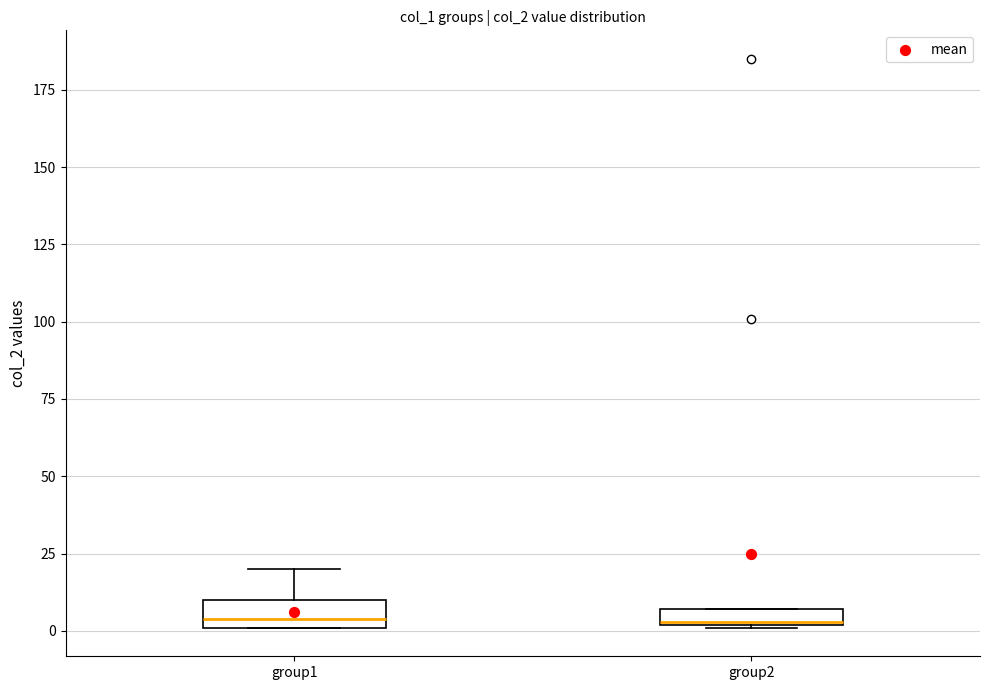

Where is the lower edge of the box for group1 on the y-axis? The values are not printed on the chart, so give them approximately, as read against the axis.

0